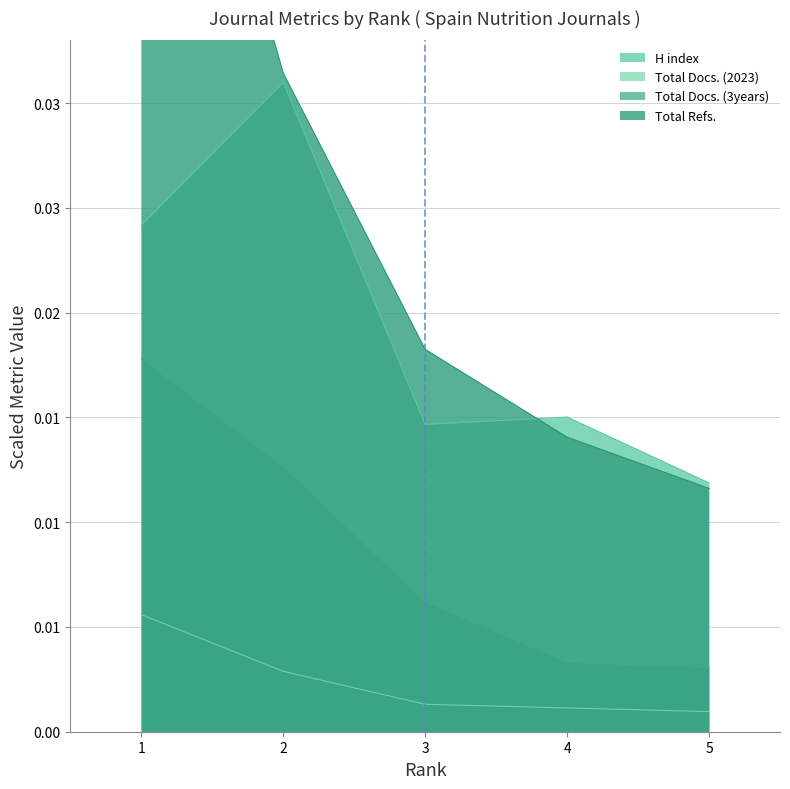

What is the total value across all series at 1?

0.1